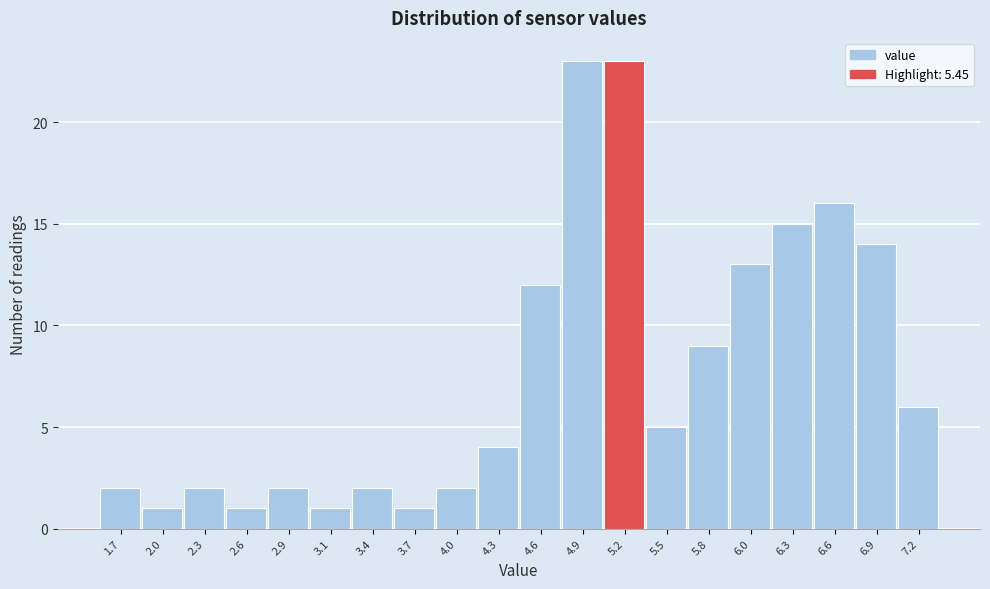

Reading right to left, list all the values displayed in this chart.

7.2=6	6.9=14	6.6=16	6.3=15	6.0=13	5.8=9	5.5=5	5.2=23	4.9=23	4.6=12	4.3=4	4.0=2	3.7=1	3.4=2	3.1=1	2.9=2	2.6=1	2.3=2	2.0=1	1.7=2